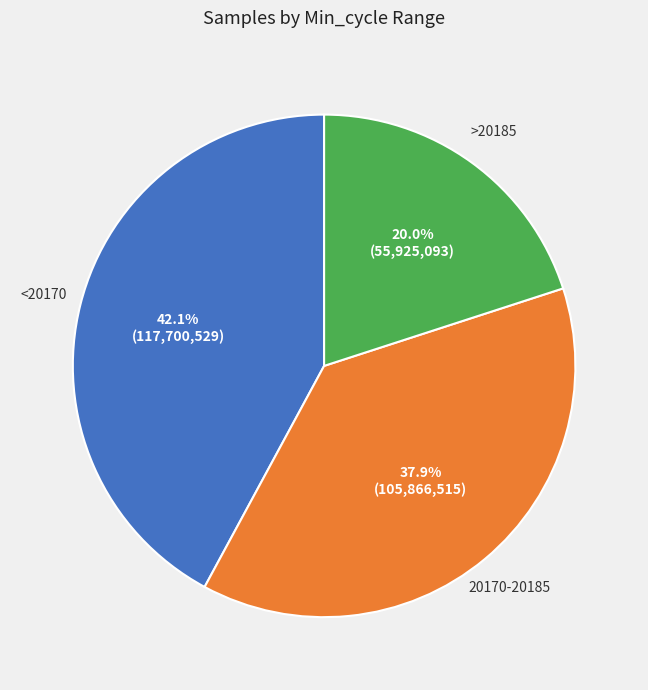

Does any single category account for the majority?

No